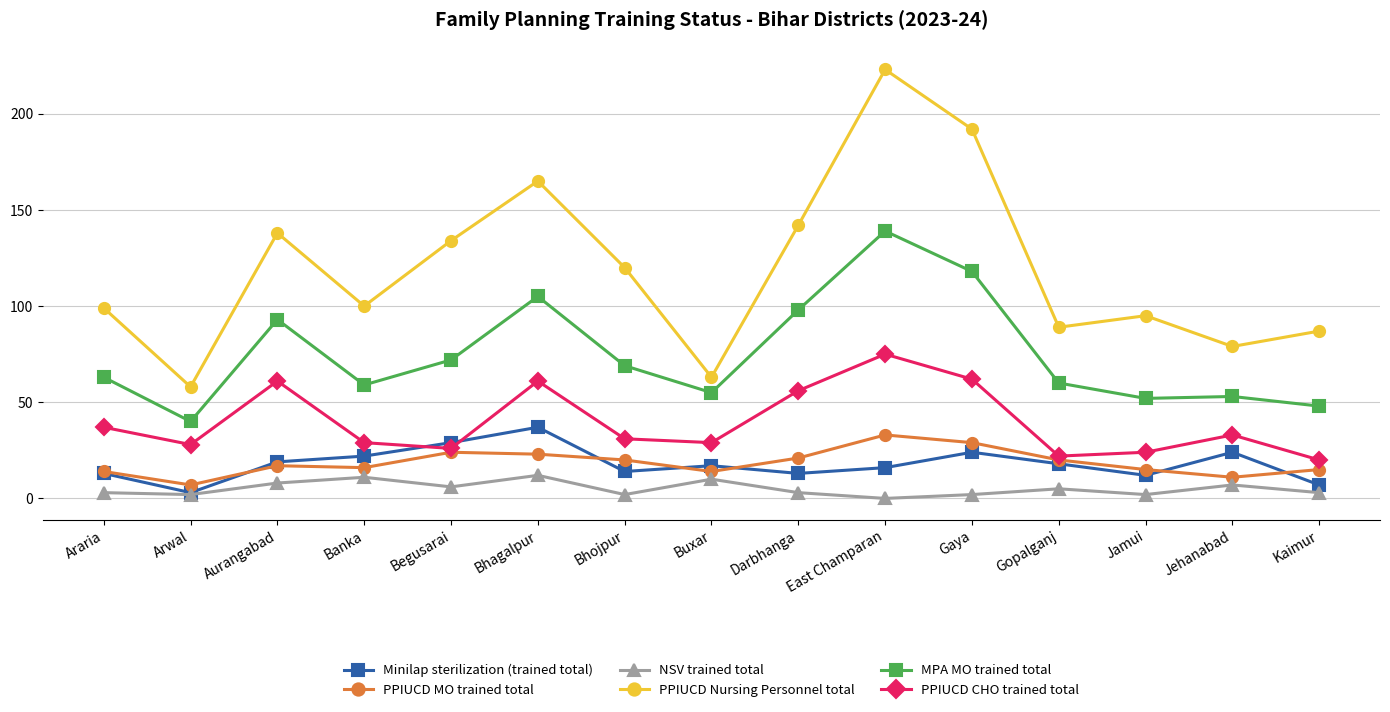

How many intersections are there between PPIUCD CHO trained total and Minilap sterilization (trained total)?

2